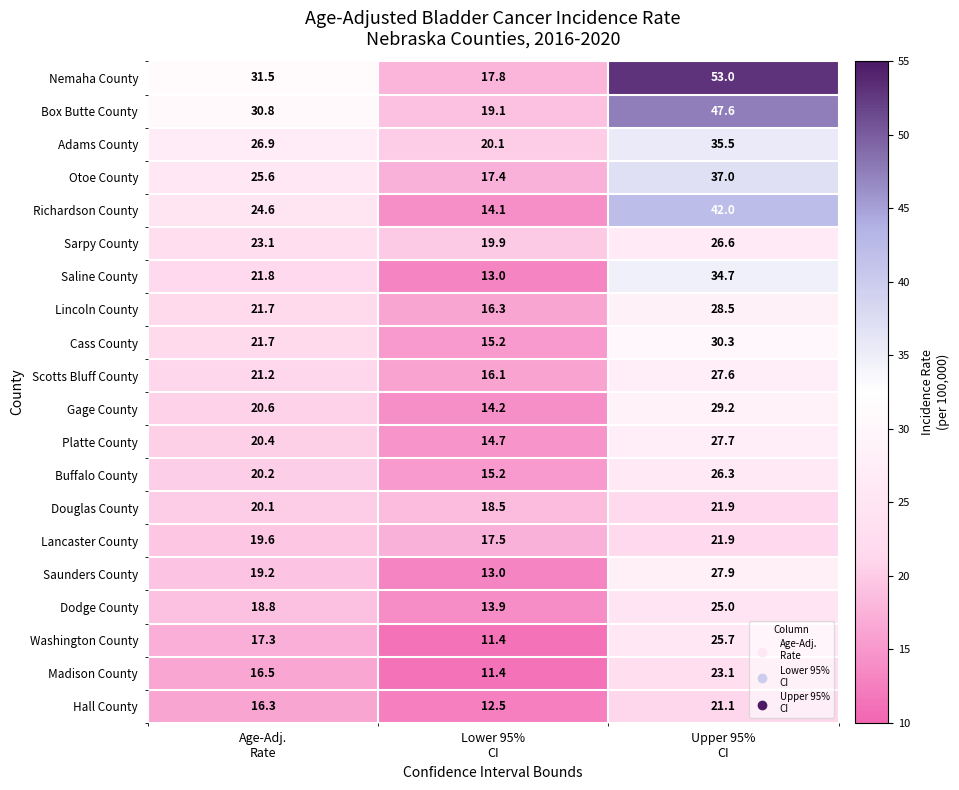

What is the difference between the maximum and minimum values in the Richardson County series?

27.9